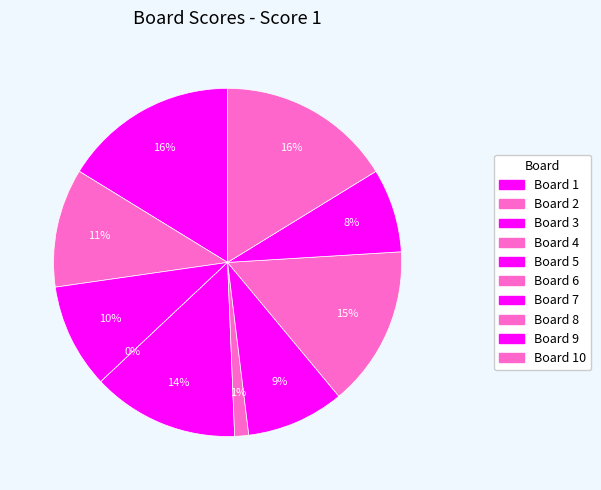

To the nearest percent, what is the difference between the 3 and 8 slice percentages?

5%